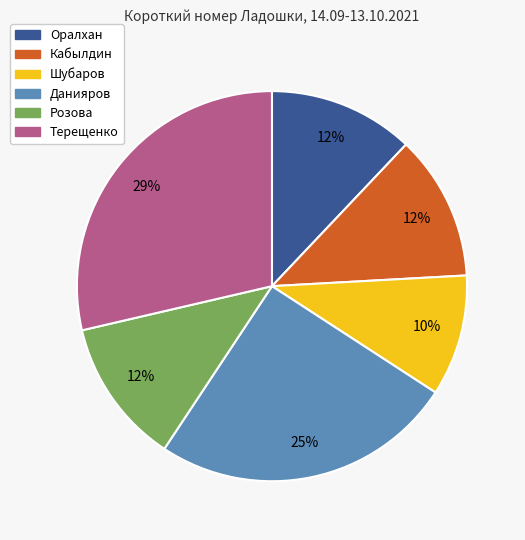

What is the largest slice in the pie chart?

Терещенко